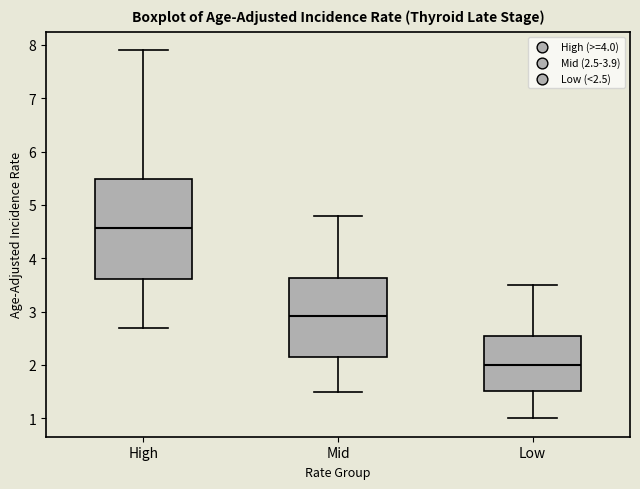

Where does the median line of the box for Low sit on the y-axis? The values are not printed on the chart, so give them approximately, as read against the axis.

2.0